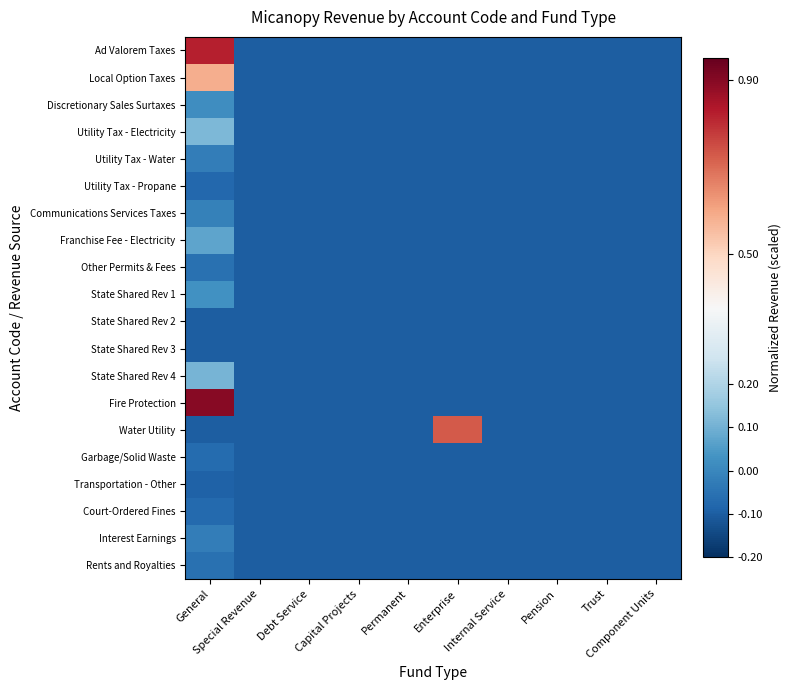

Which has a higher value, Capital Projects or Enterprise?

Capital Projects